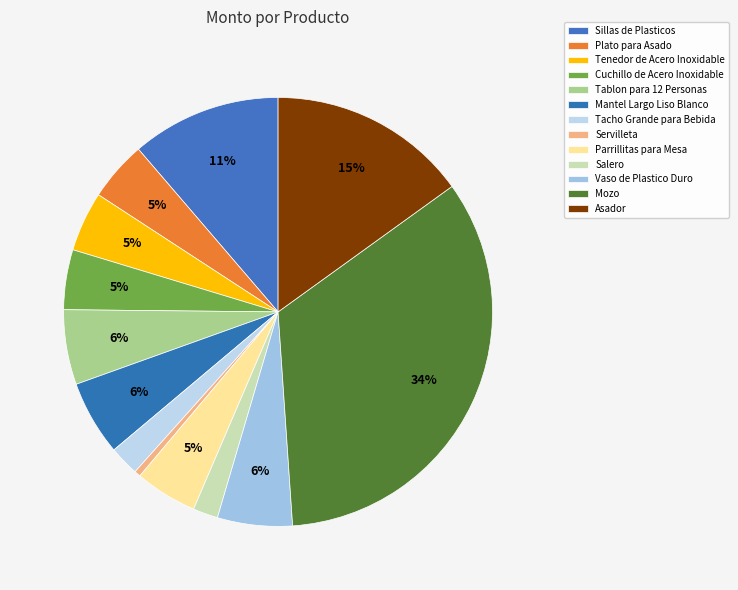

To the nearest percent, what is the difference between the Parrillitas para Mesa and Tablon para 12 Personas slice percentages?

1%